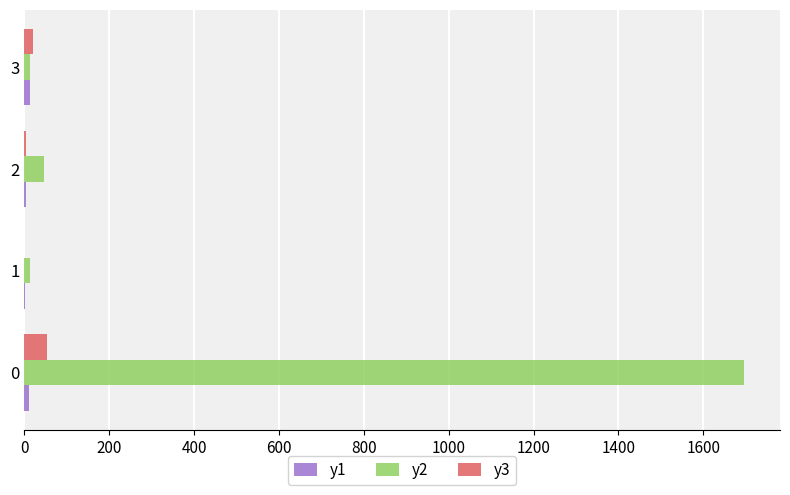

What is the greatest value displayed?

1695.8